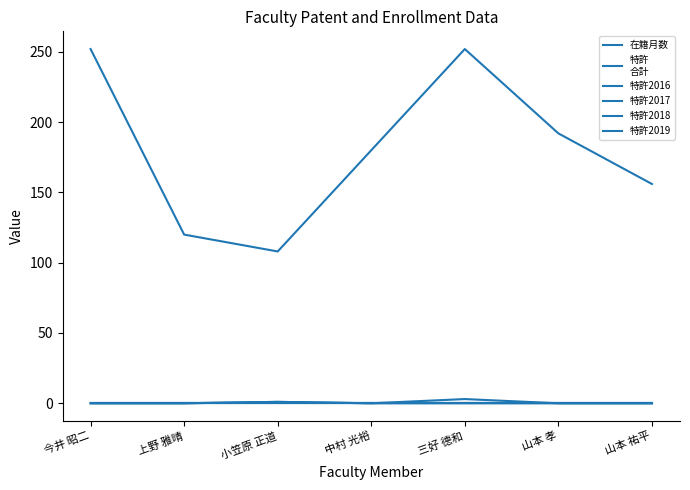

What is the difference between the highest and lowest values at 上野 雅晴?

120